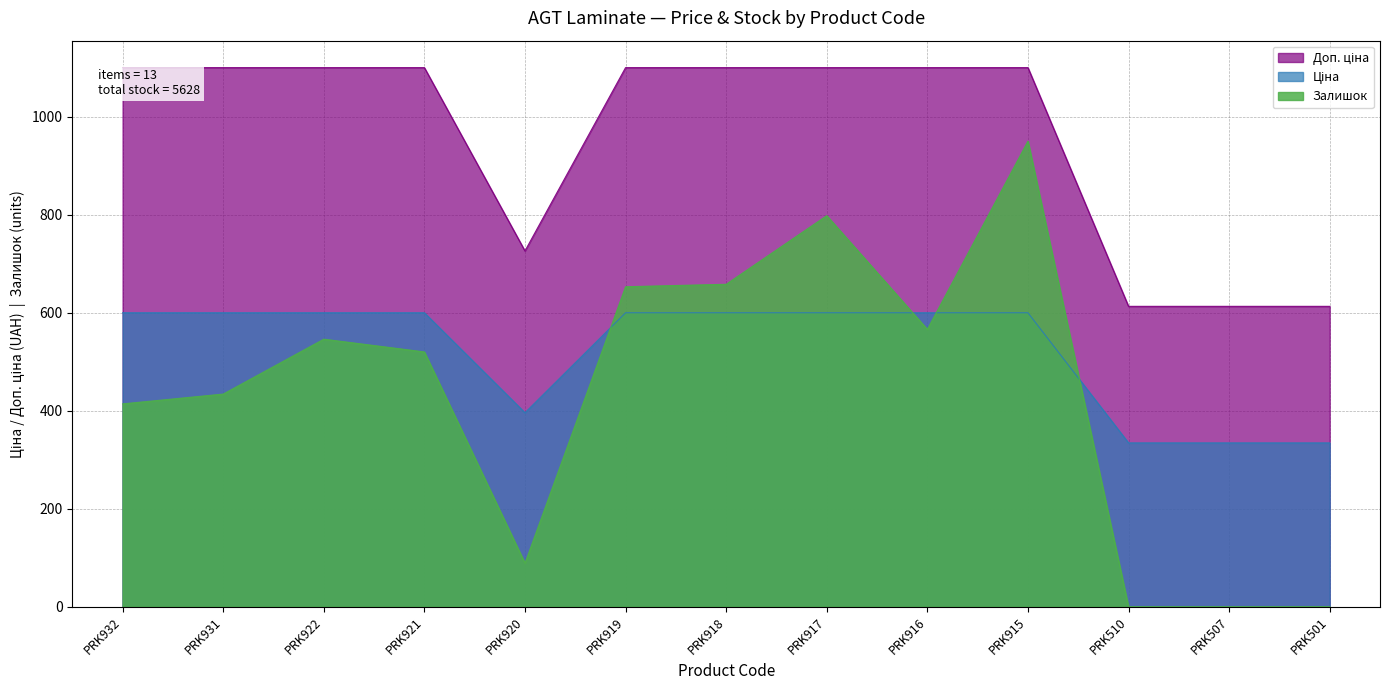

At which label does Залишок first exceed 520?

PRK922